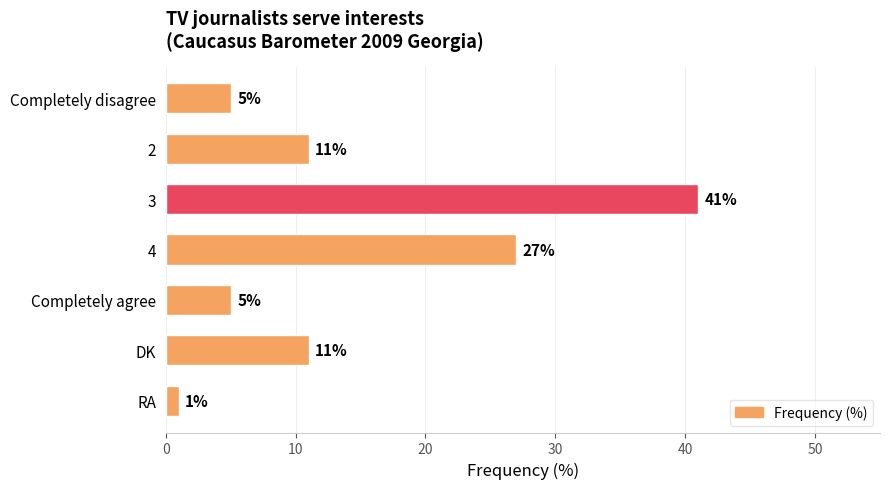

Count the values in the range 5 to 27.

5